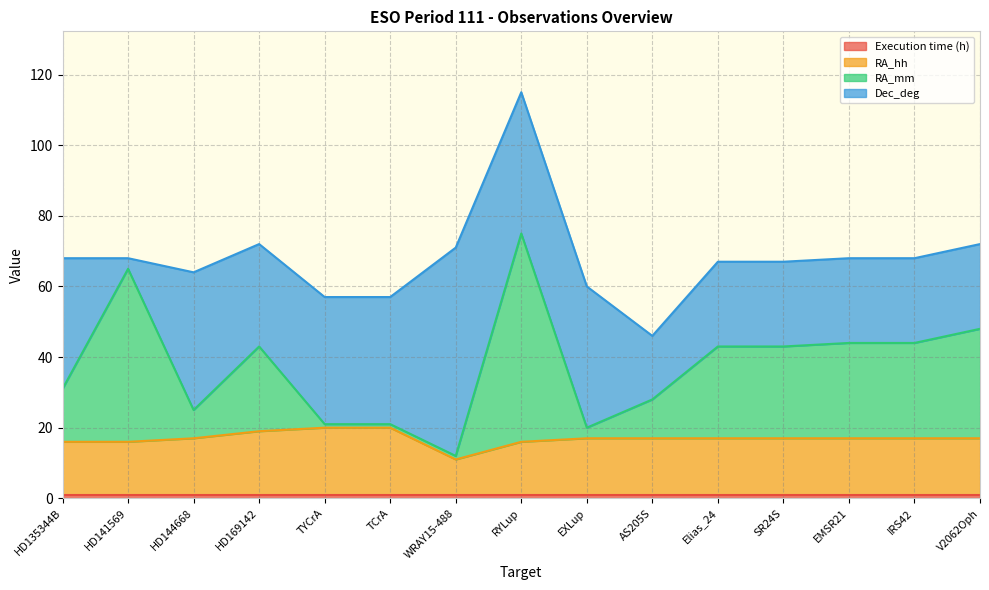

What is the label of the 13th point from the right?

HD144668